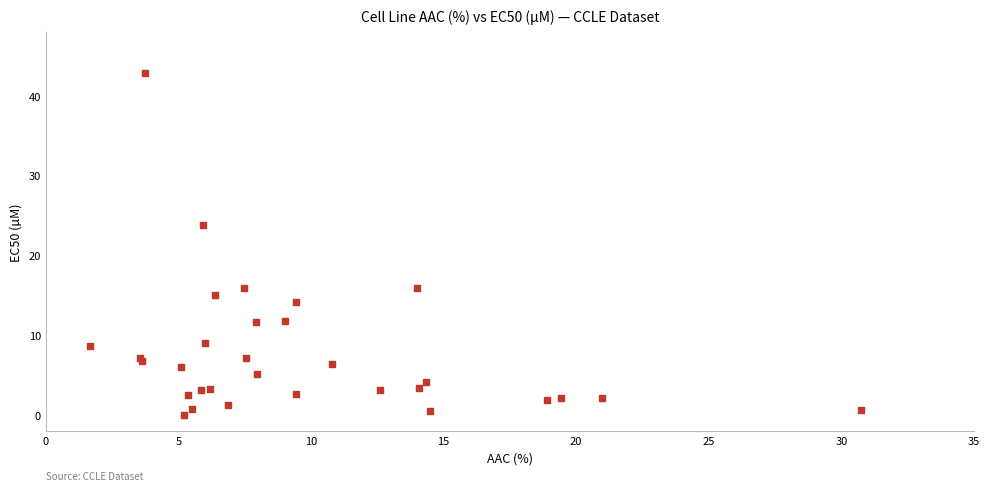

What Y value in the scatter plot is closest to 21?

23.8